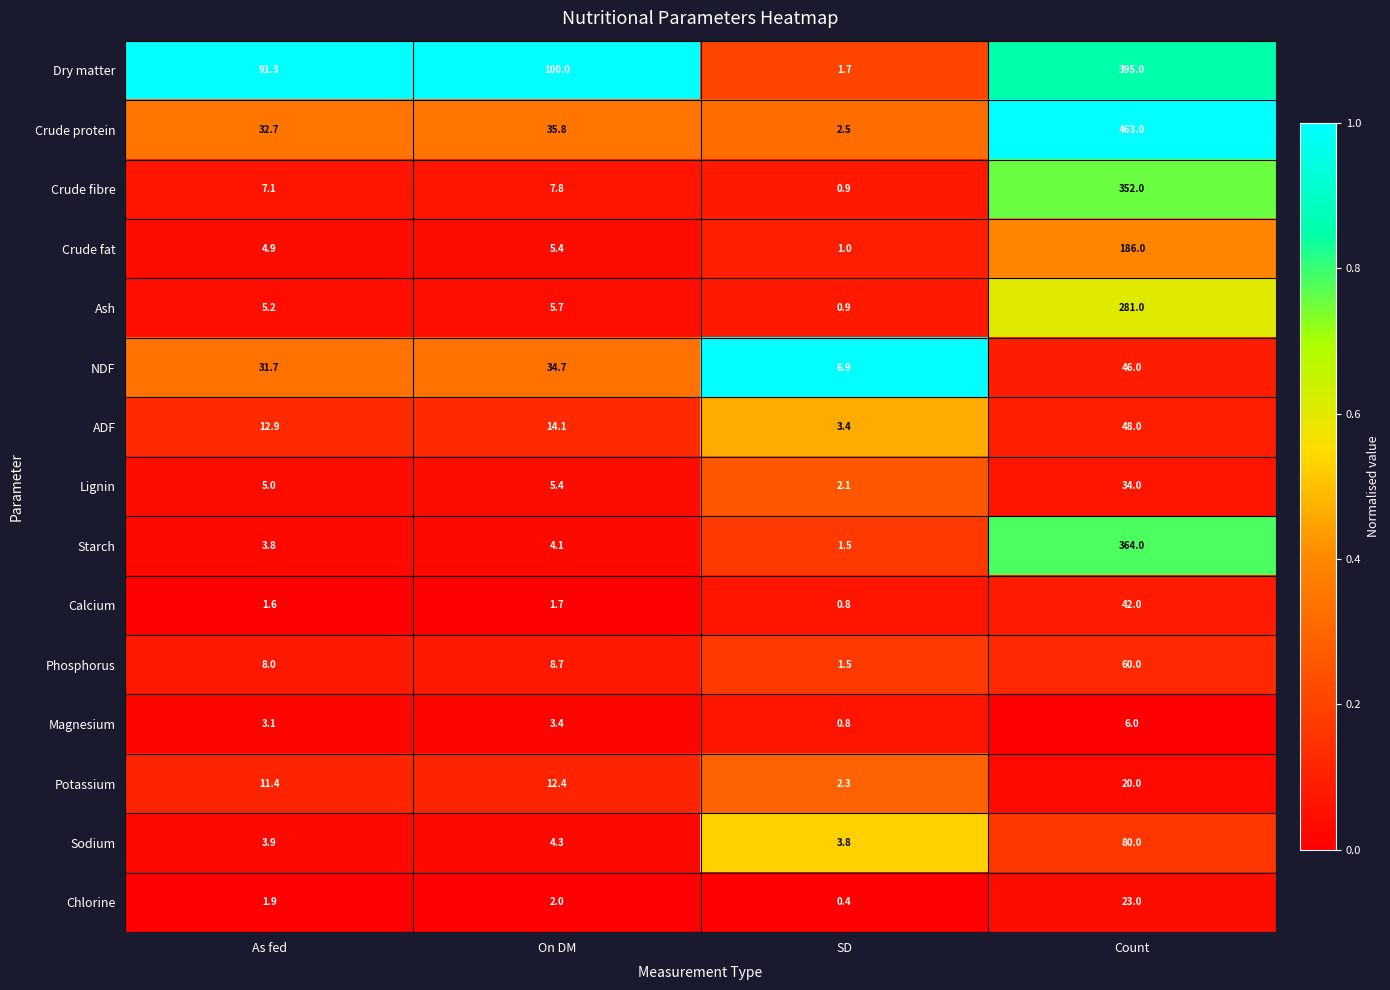

True or false: Starch has a value of 364.0 at Count.

True